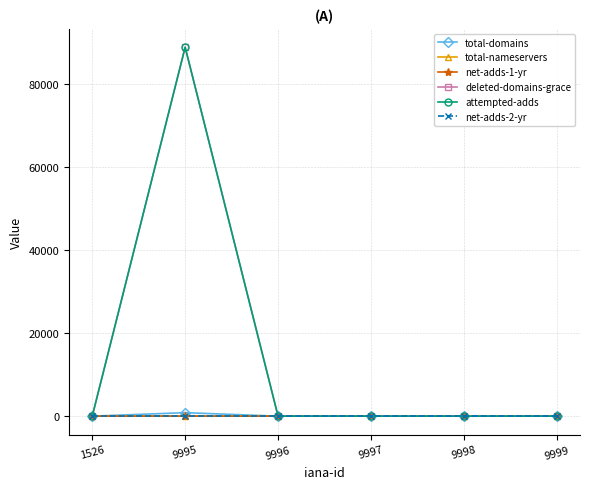

At which category is the sum across all series the highest?

9995